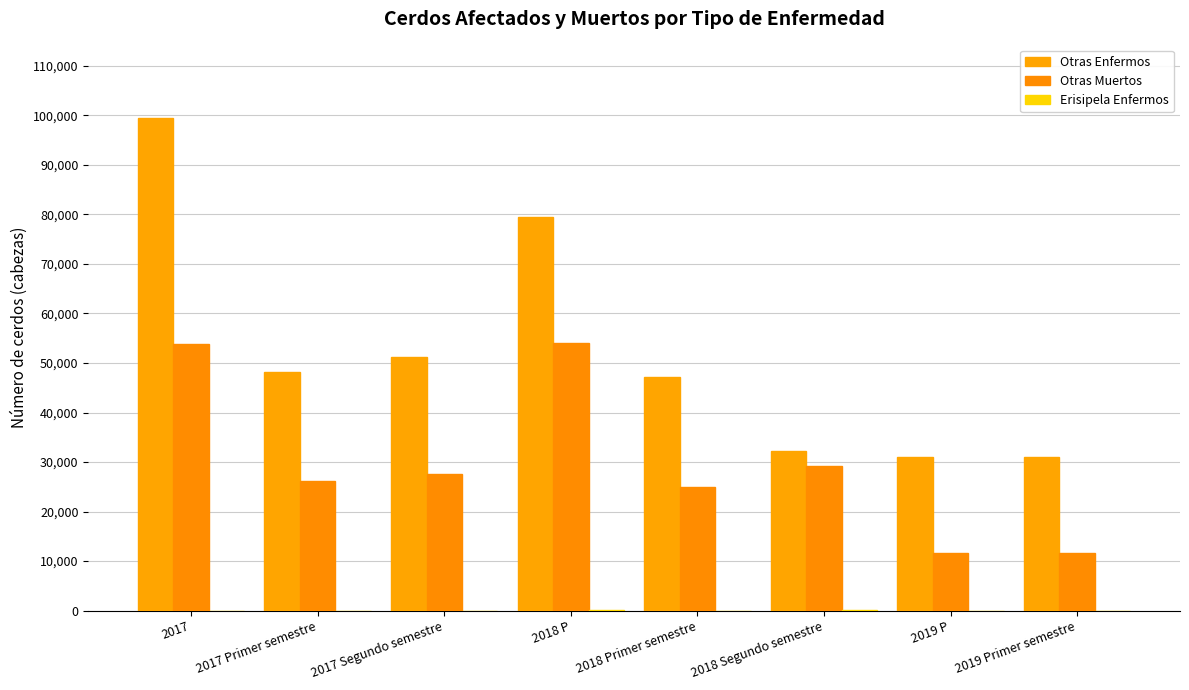

At which category is the sum across all series the highest?

2017